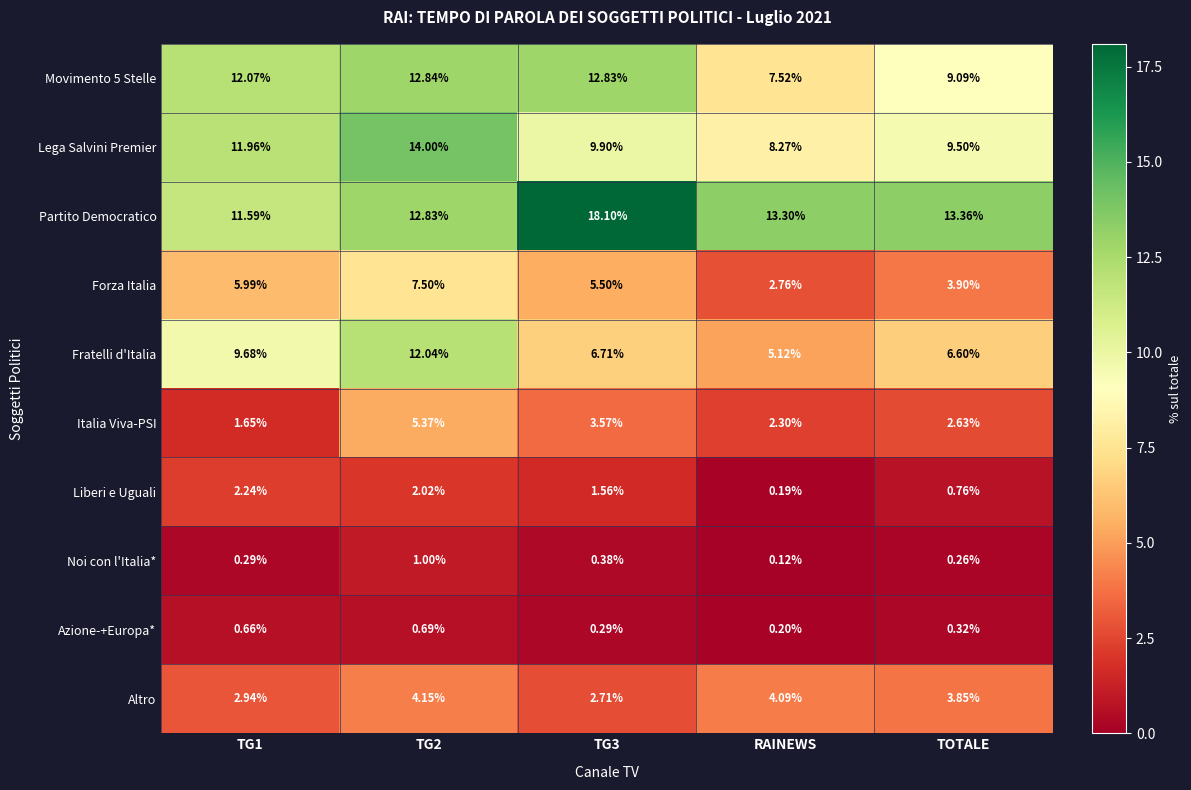

At how many categories does at least one series exceed 11?

5